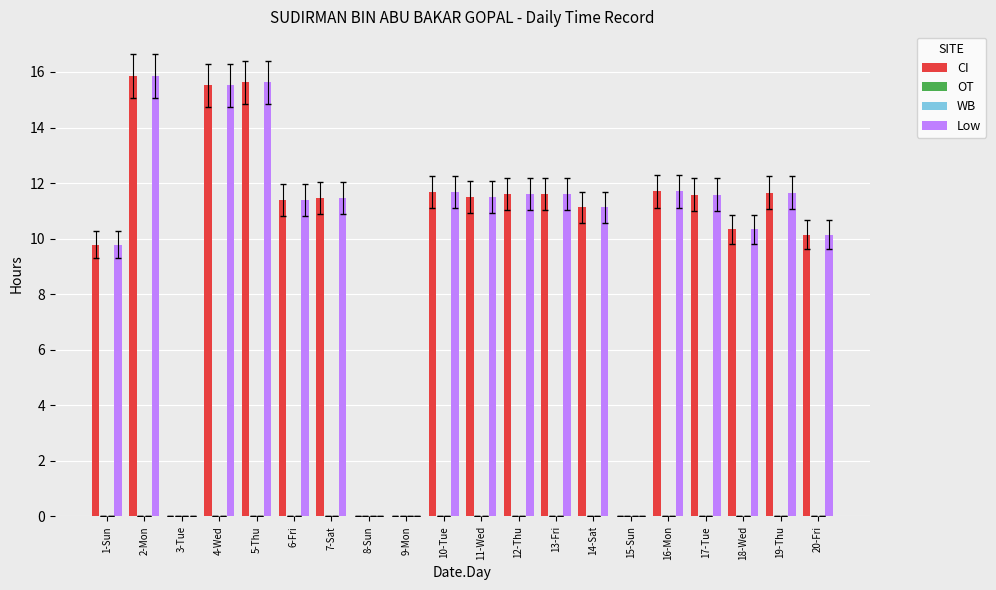

Which series changed the most between 4-Wed and 15-Sun?

CI